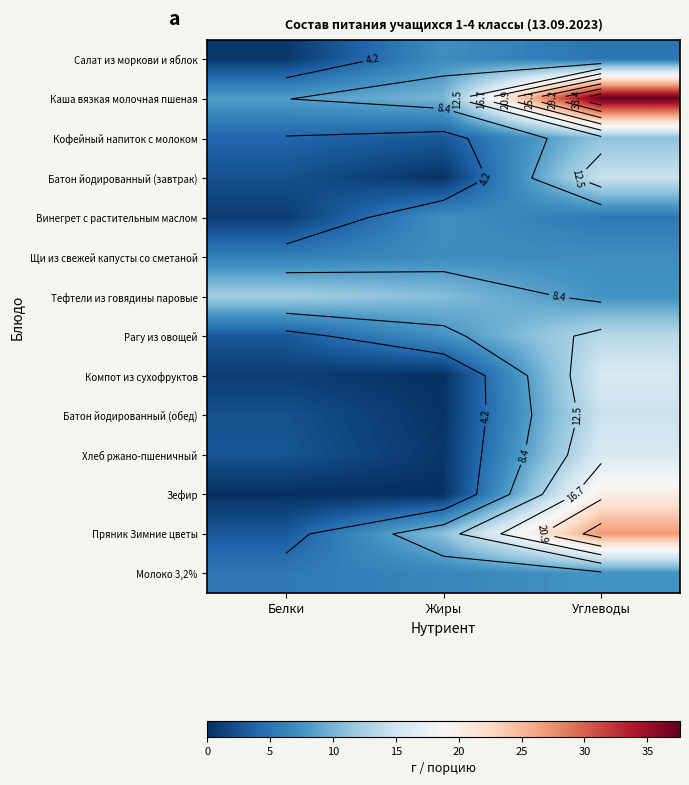

What is the difference between the maximum and minimum values in the Хлеб ржано-пшеничный series?

15.3